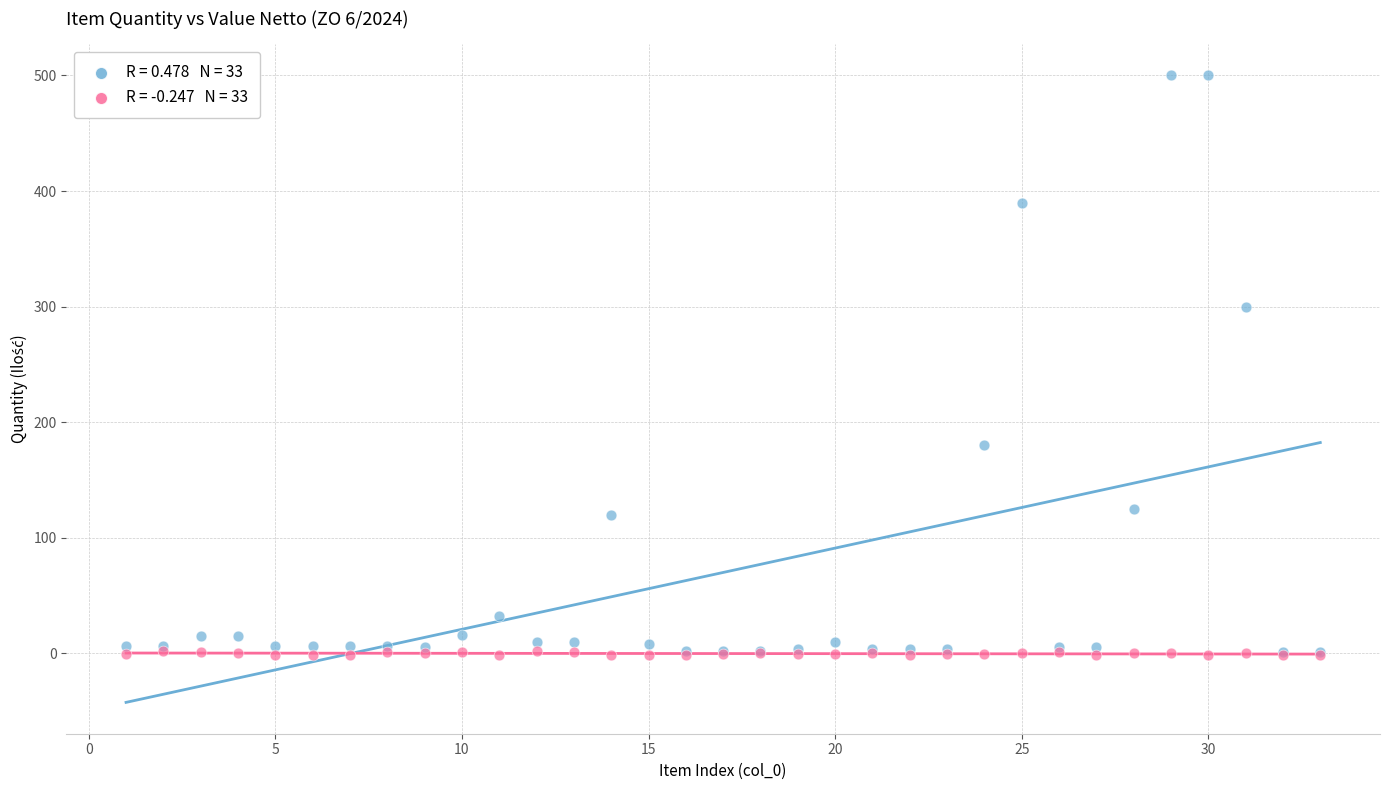

Across all series, what Y value is closest to 249?

300.0